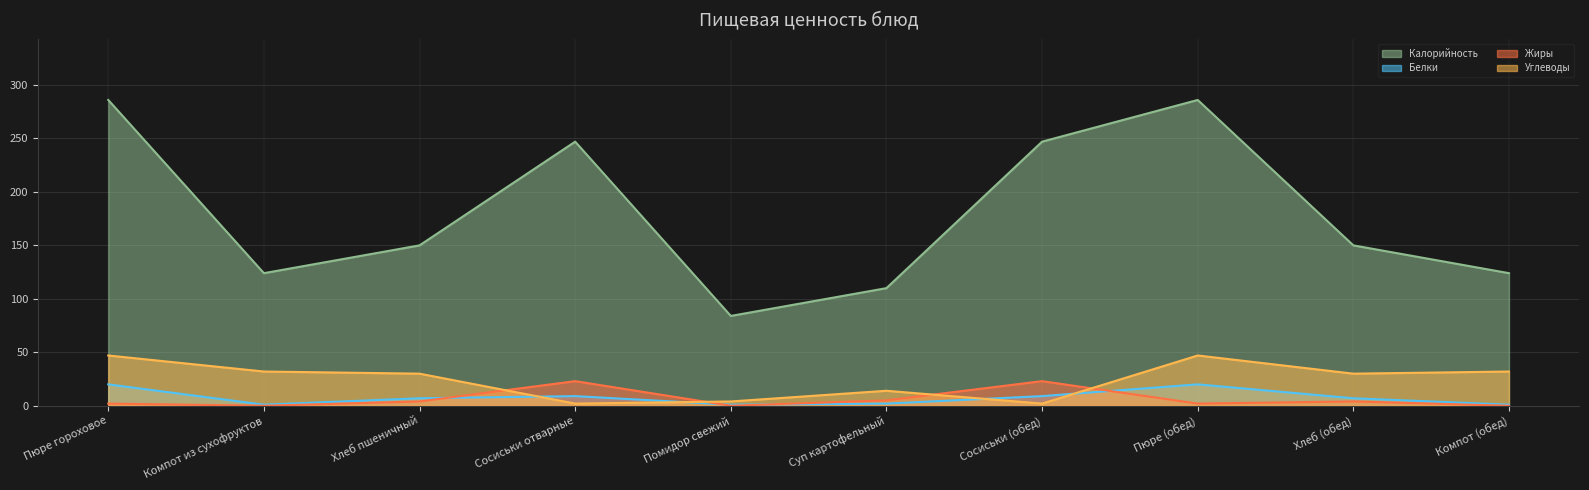

At which category does Углеводы reach its first local valley?

Сосиськи отварные